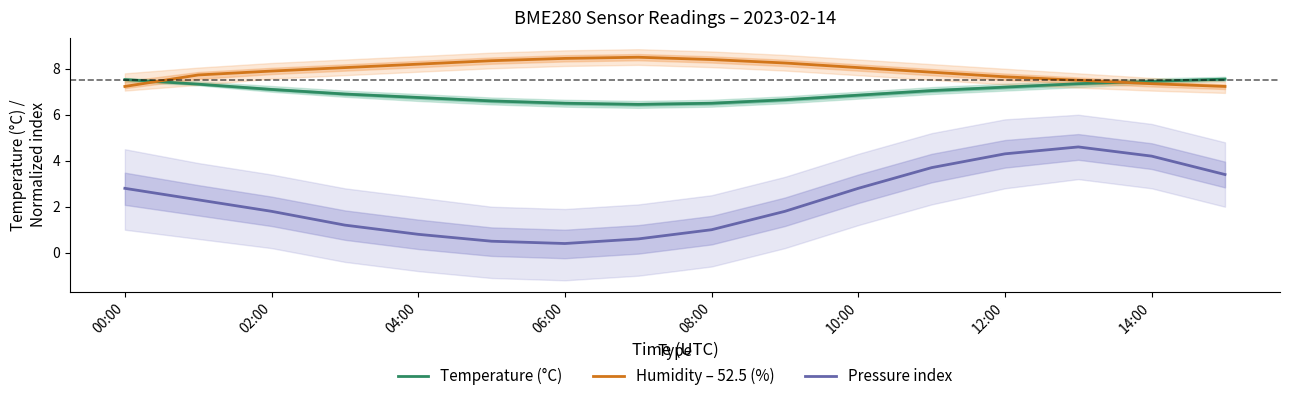

List the series in order of their peak value, highest first.

Humidity – 52.5 (%), Temperature (°C), Pressure index